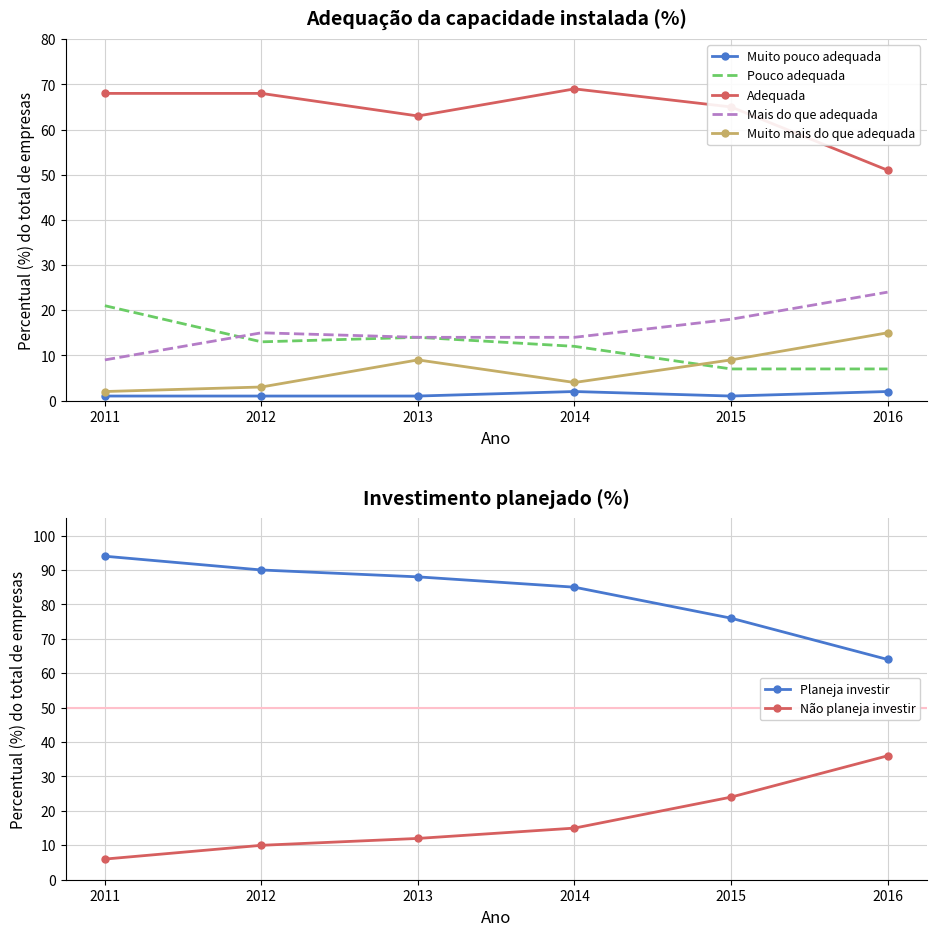

What is the spread (max minus min) of values at 2013?

62